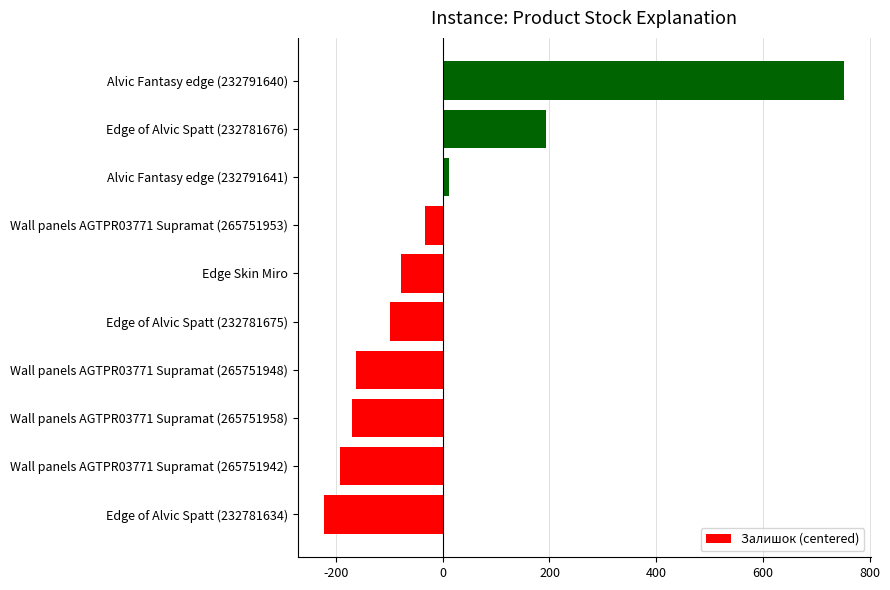

What is the smallest value displayed?

-223.2